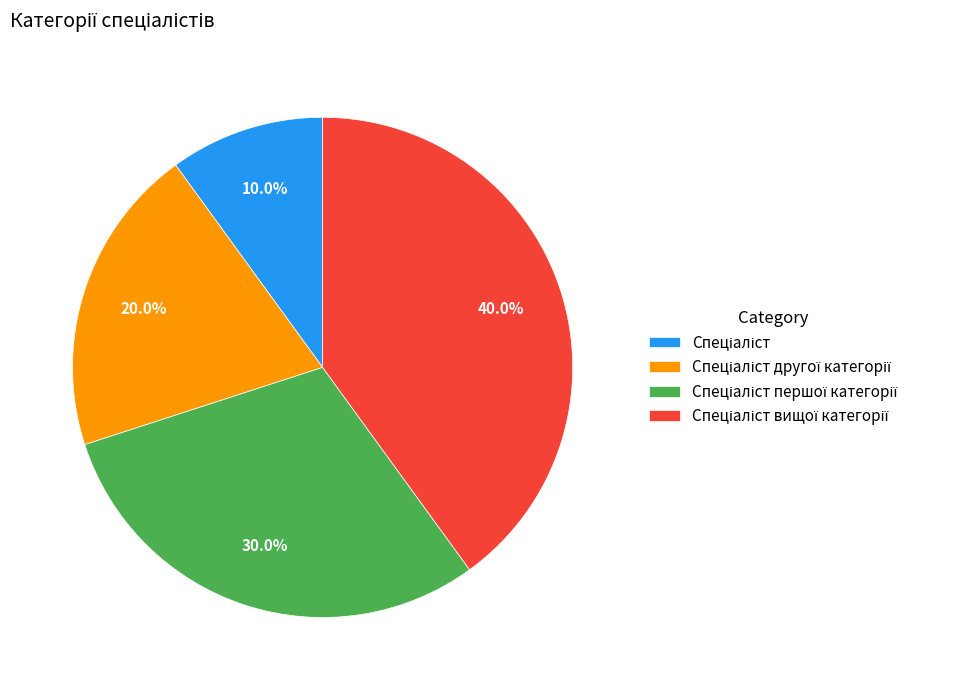

Does any single category account for the majority?

No